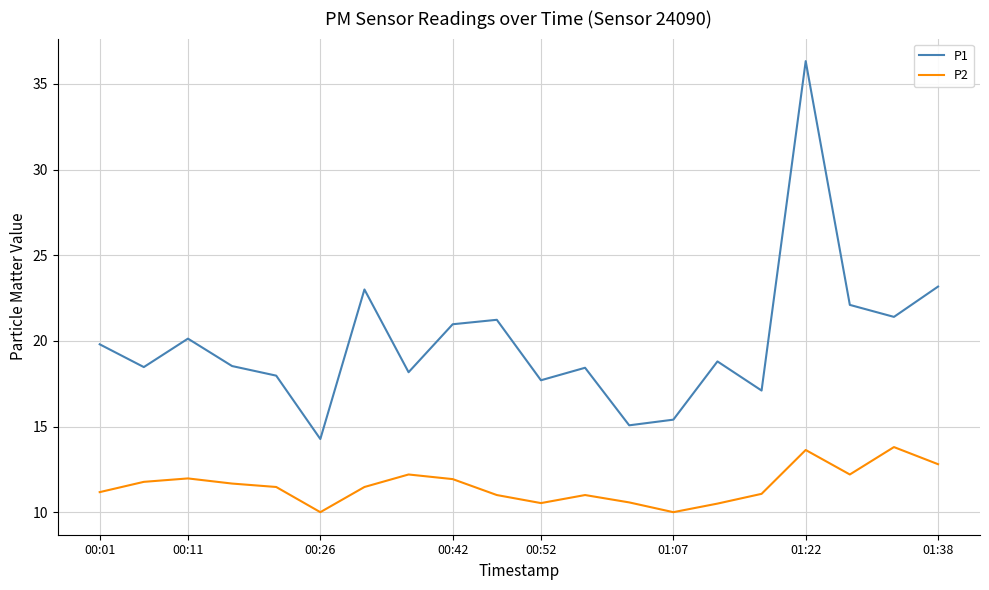

Which series has the largest range (max minus min)?

P1